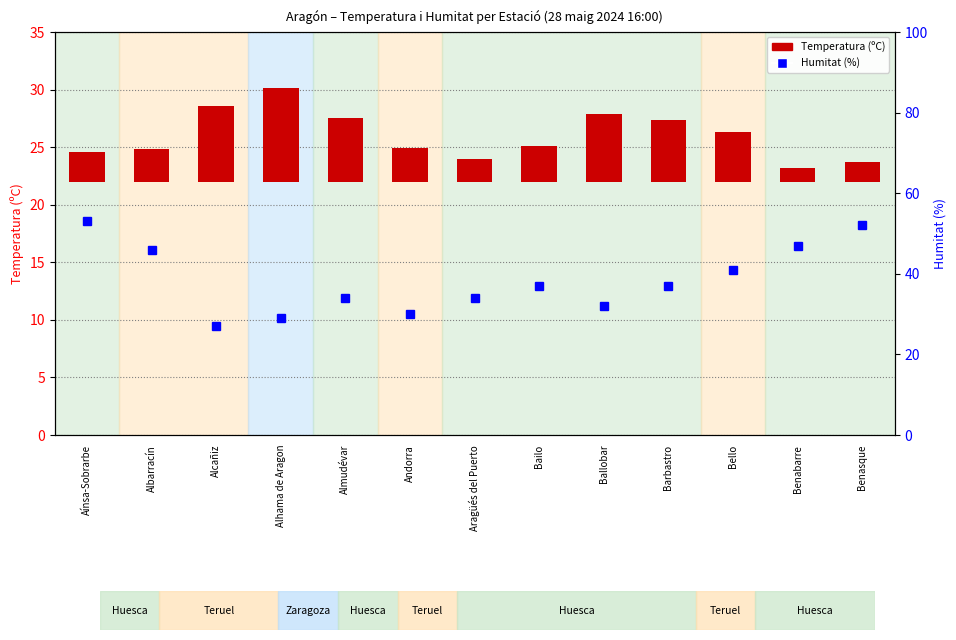

True or false: Humitat (%) has a value of 14.8 at Bailo.

False